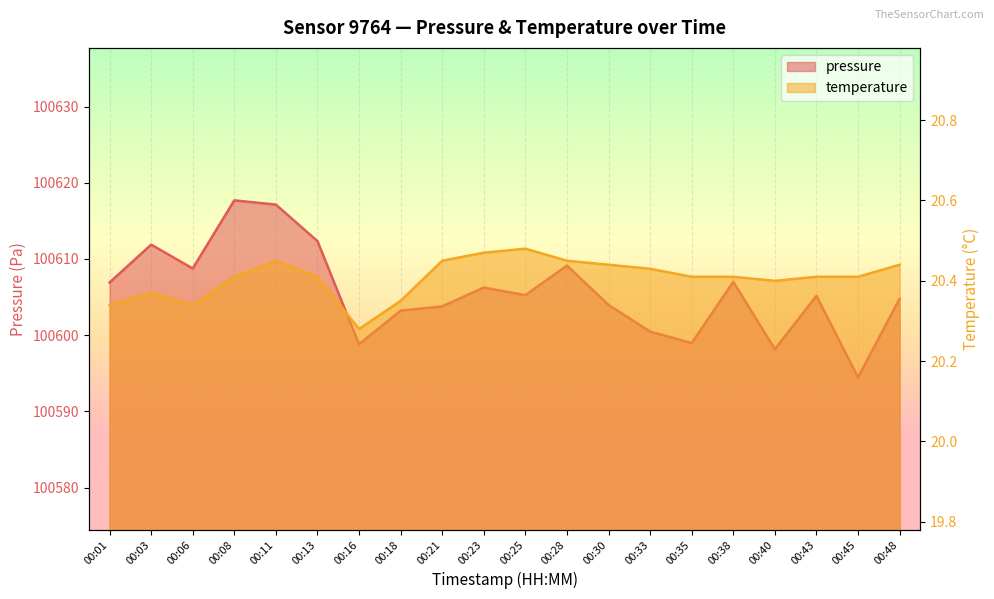

List the series in order of their peak value, lowest first.

temperature, pressure